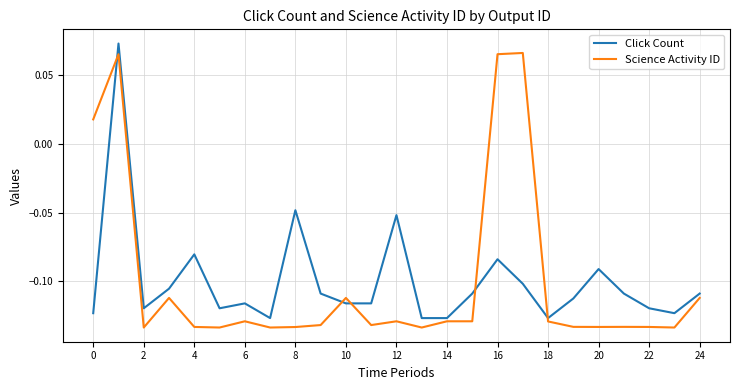

True or false: Click Count and Science Activity ID cross at least once.

True